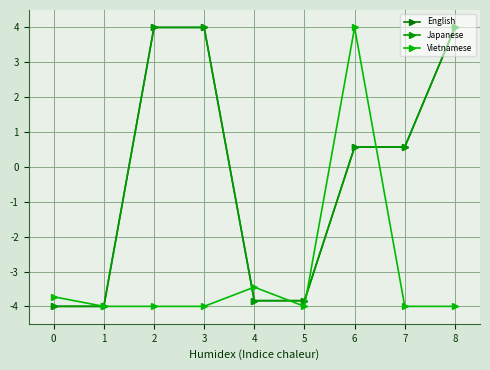

True or false: Japanese and Vietnamese intersect in this chart.

True